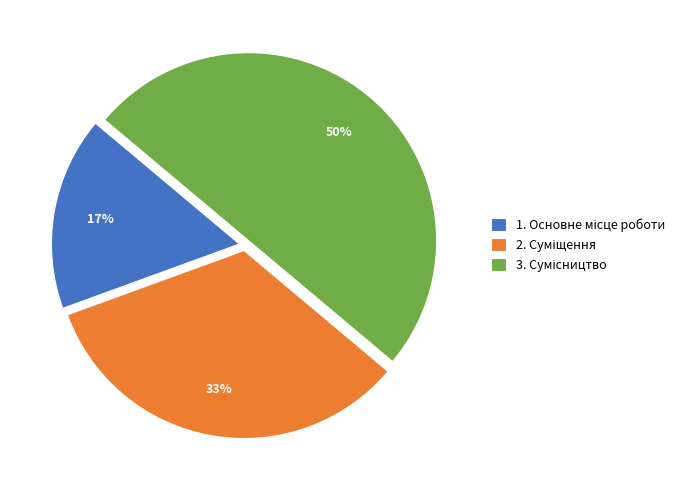

To the nearest percent, what is the difference between the largest and smallest slice percentages?

33%